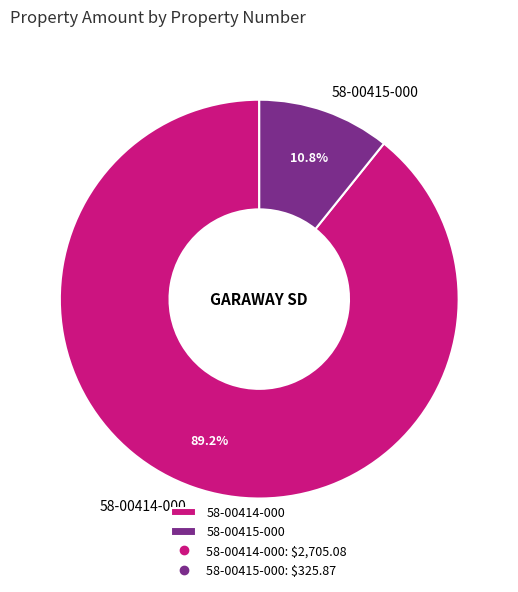

Between 58-00414-000 and 58-00415-000, which is larger?

58-00414-000